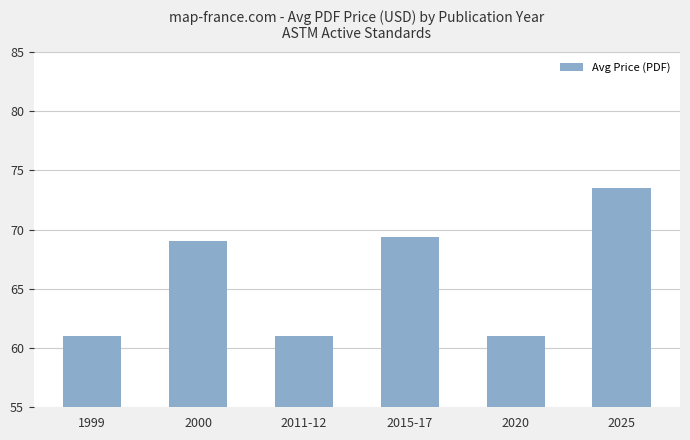

The value at 2000 is 36.2. True or false?

False